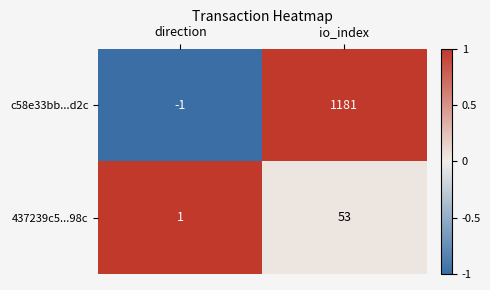

Which series has the largest total across all categories?

c58e33bb...d2c